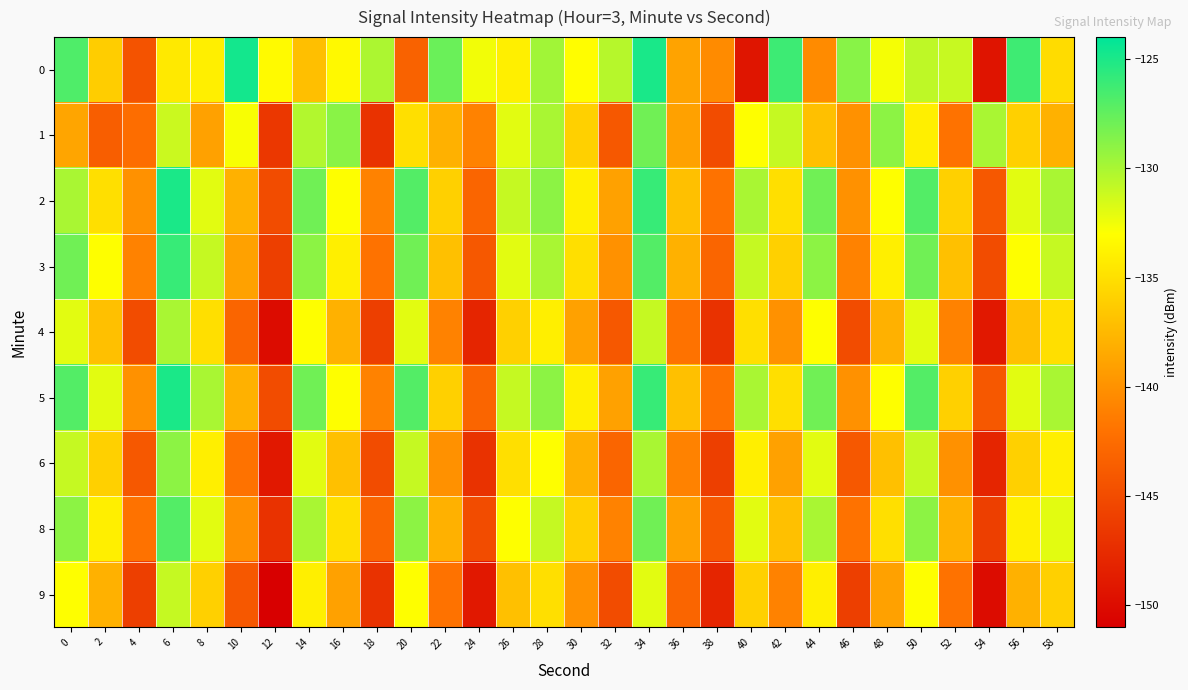

Rank the series by their maximum value, from lowest to highest.

9, 4, 6, 1, 8, 3, 2, 5, 0